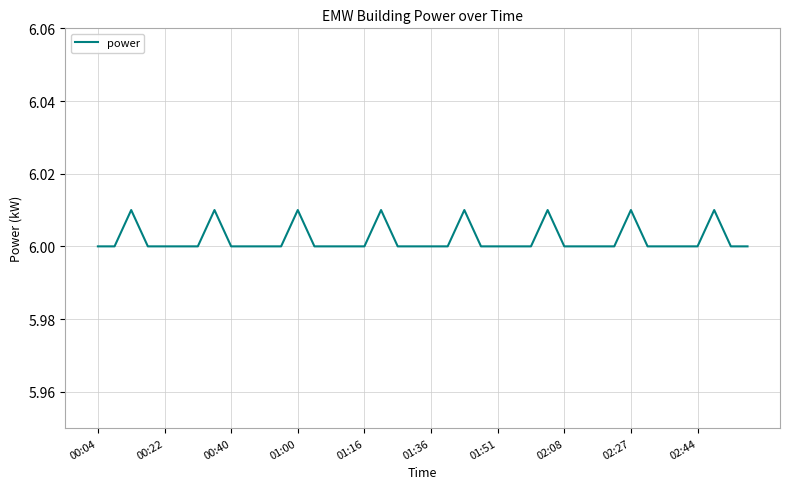

What is the smallest value displayed?

6.0